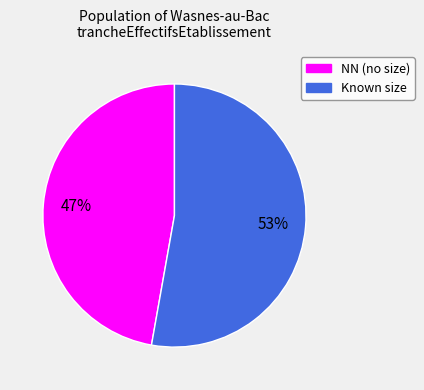

Count the number of slices in the pie.

2